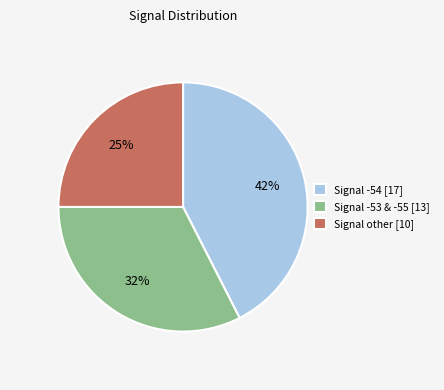

Combined, do Signal -54 [17] and Signal -53 & -55 [13] account for over 50%?

Yes